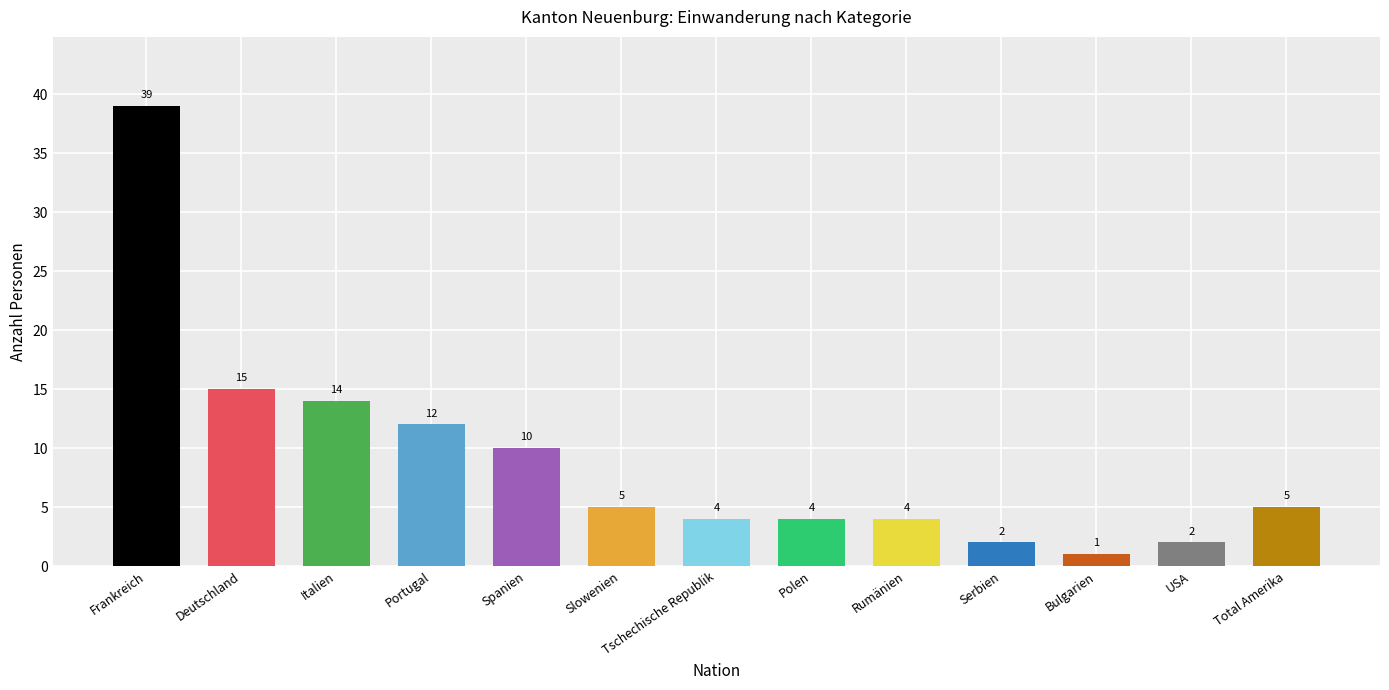

Which has a higher value, Serbien or Italien?

Italien